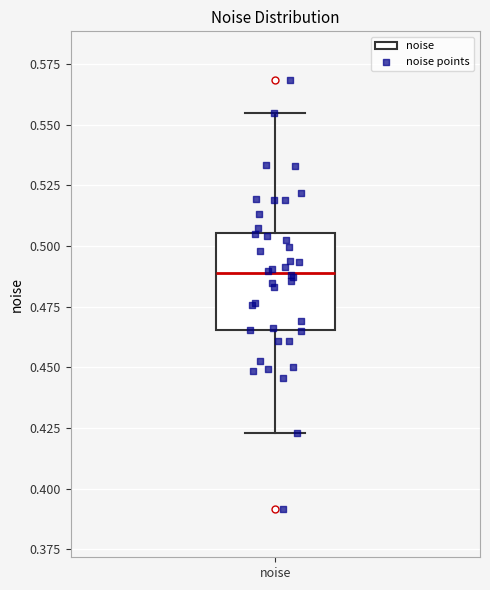

Read this box plot against the y-axis: the position of the median line, the range covered by the box, and the ends of both whiskers. The values are not printed on the chart, so give them approximately, as read against the axis.

median 0.490, box 0.465 to 0.505, whiskers 0.425 to 0.555